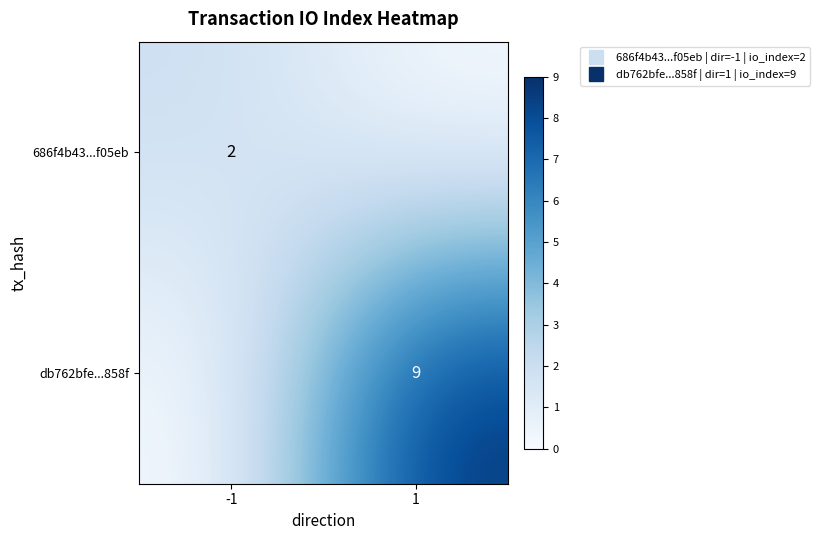

Which series has the largest total across all categories?

db762bfe...858f